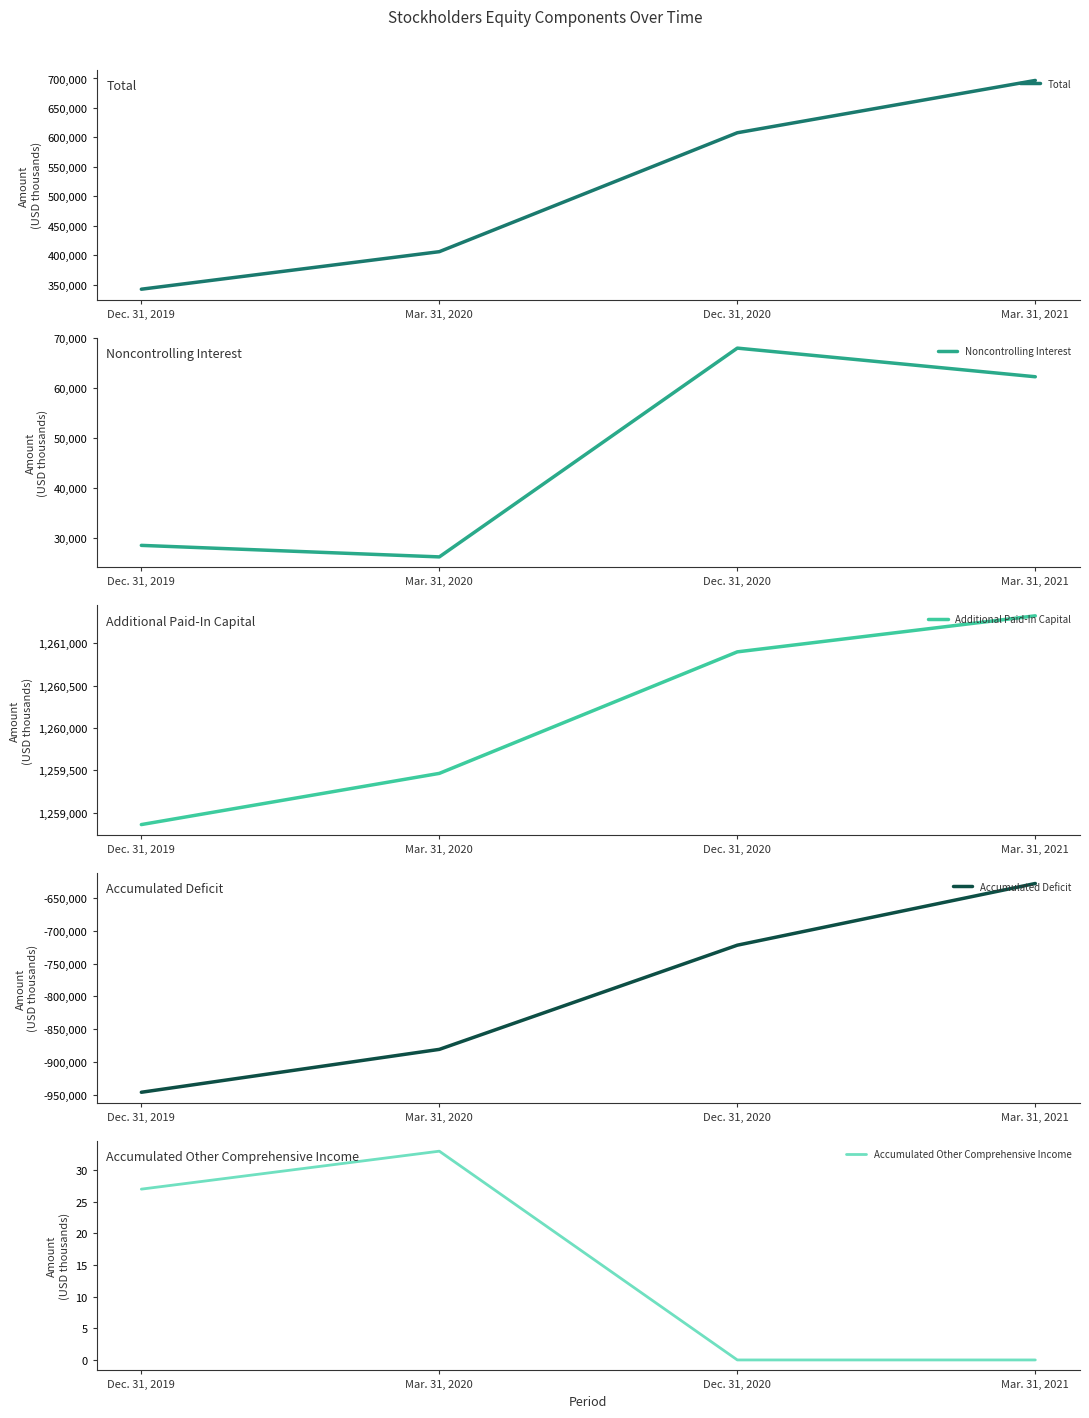

Reading left to right, extract all data points from this chart.

Total: Dec. 31, 2019=342116	Mar. 31, 2020=405869	Dec. 31, 2020=607837	Mar. 31, 2021=696681
Noncontrolling Interest: Dec. 31, 2019=28621	Mar. 31, 2020=26326	Dec. 31, 2020=67925	Mar. 31, 2021=62220
Additional Paid-In Capital: Dec. 31, 2019=1258859	Mar. 31, 2020=1259464	Dec. 31, 2020=1260900	Mar. 31, 2021=1261326
Accumulated Deficit: Dec. 31, 2019=-946404	Mar. 31, 2020=-880967	Dec. 31, 2020=-722002	Mar. 31, 2021=-627879
Accumulated Other Comprehensive Income: Dec. 31, 2019=27	Mar. 31, 2020=33	Dec. 31, 2020=0	Mar. 31, 2021=0